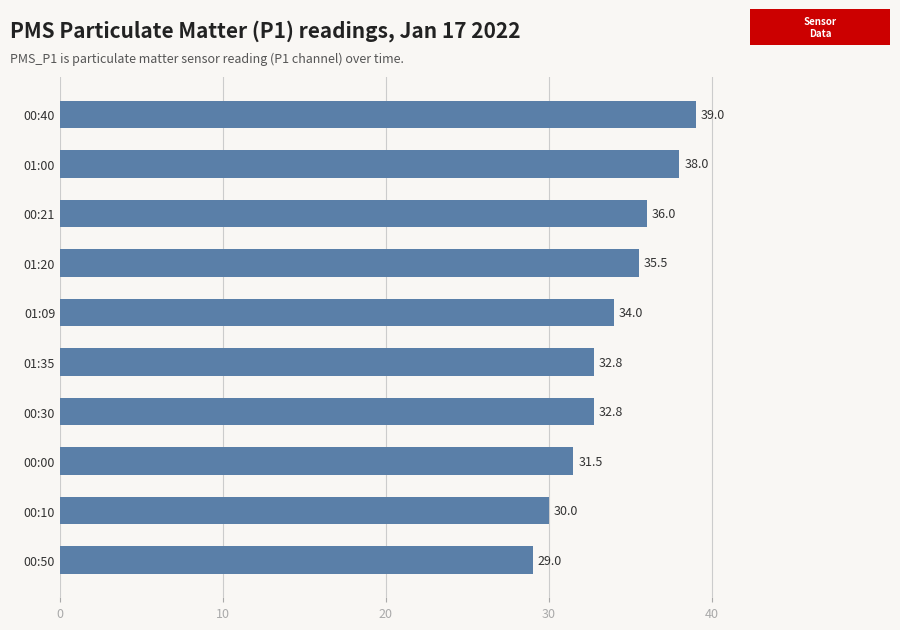

How many data points are less than 34?

5